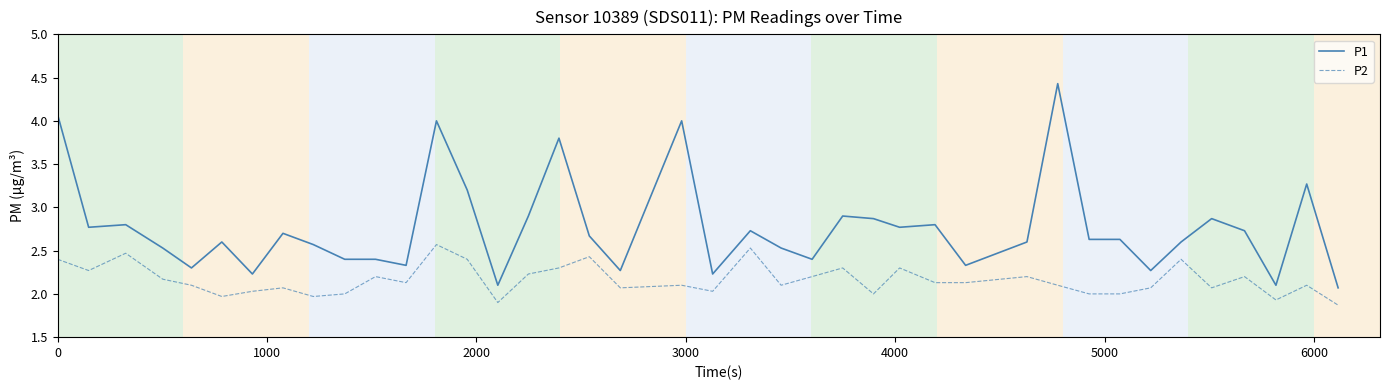

What is the greatest value displayed?

4.4